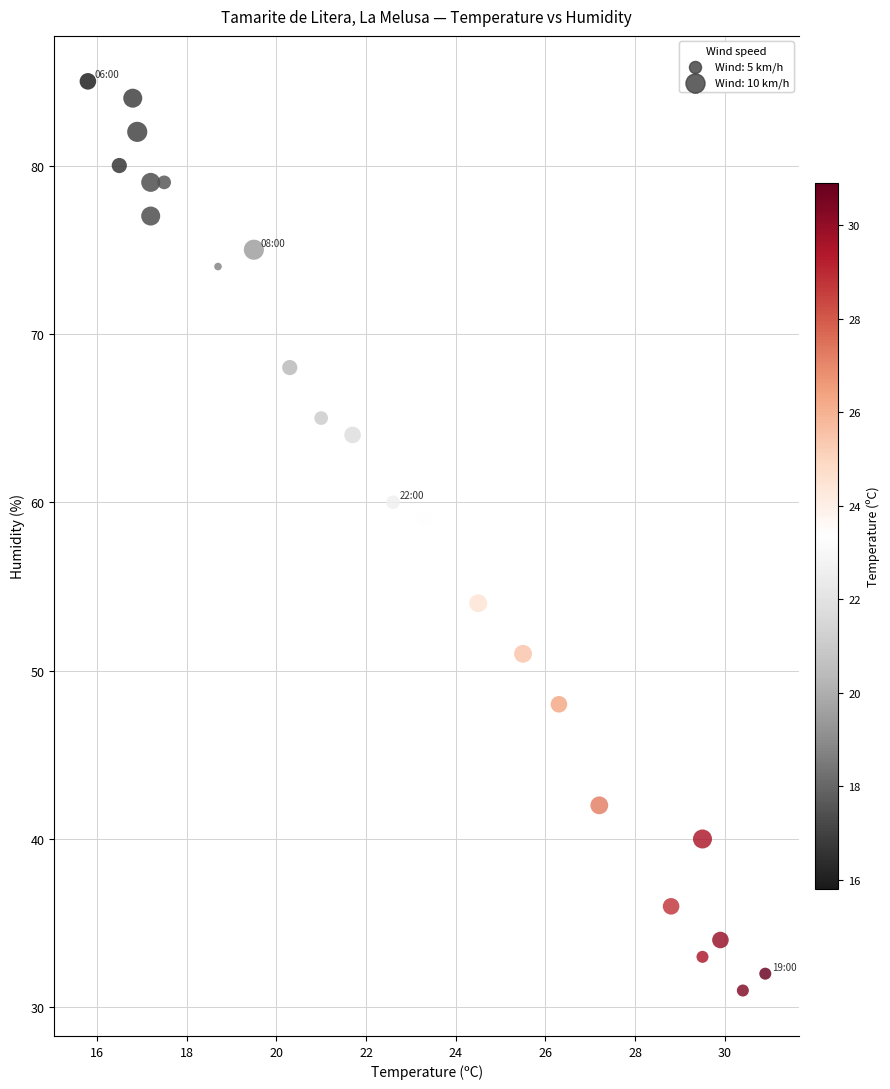

What Y value in the scatter plot is closest to 58?

59